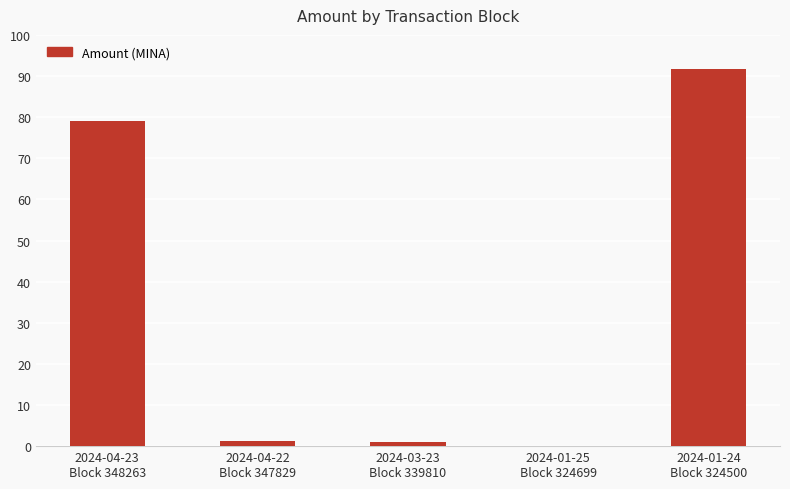

What is the maximum value shown in the chart?

91.8